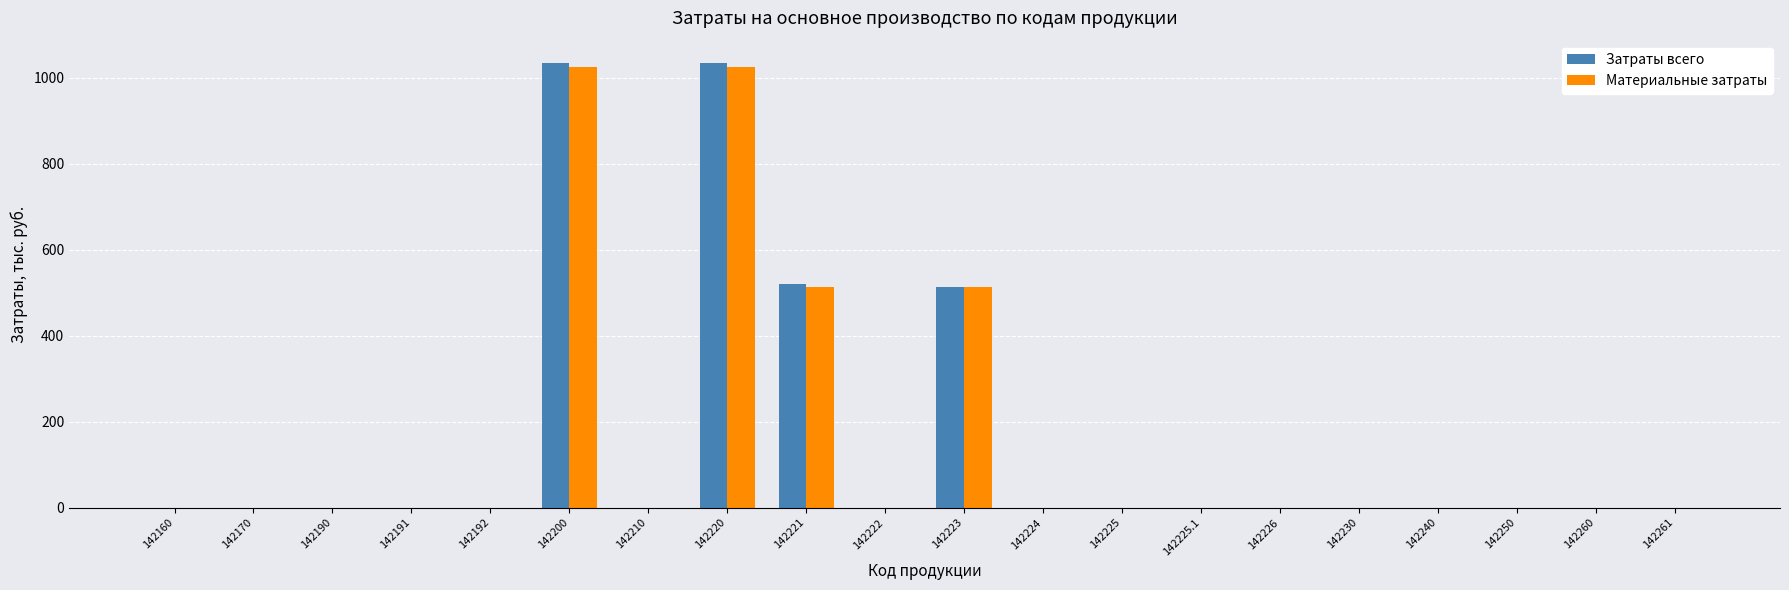

True or false: Материальные затраты has a value of -482 at 142222.

False